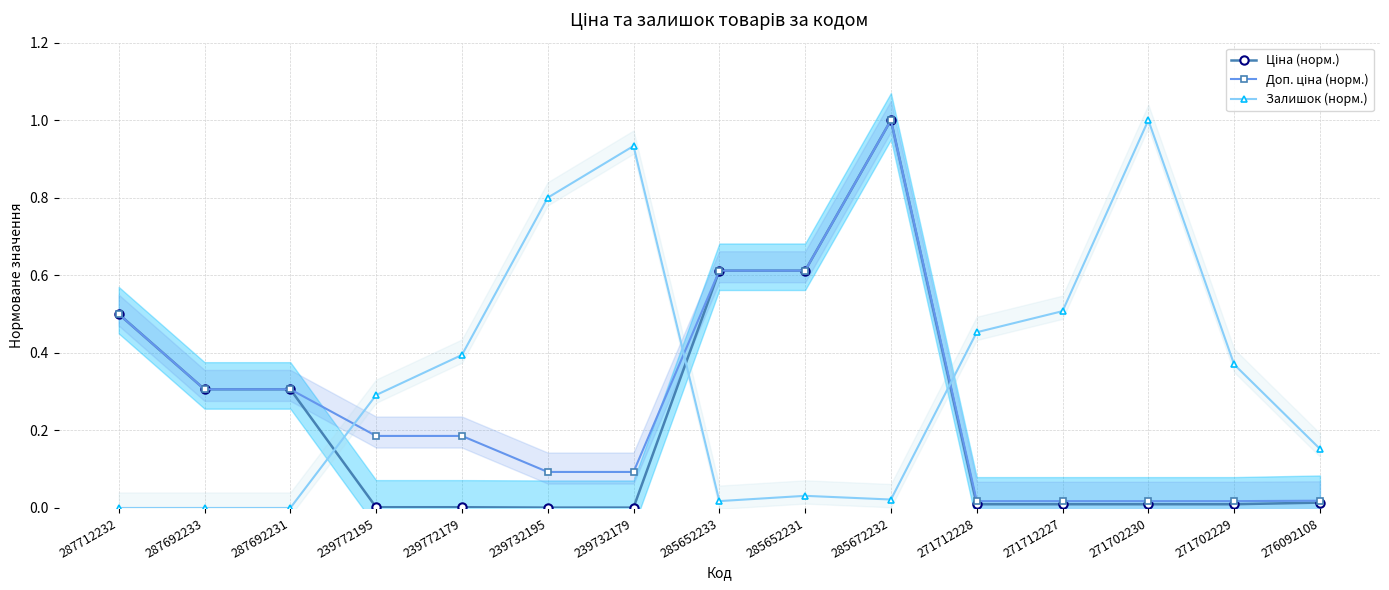

True or false: Ціна (норм.) and Залишок (норм.) cross at least once.

True